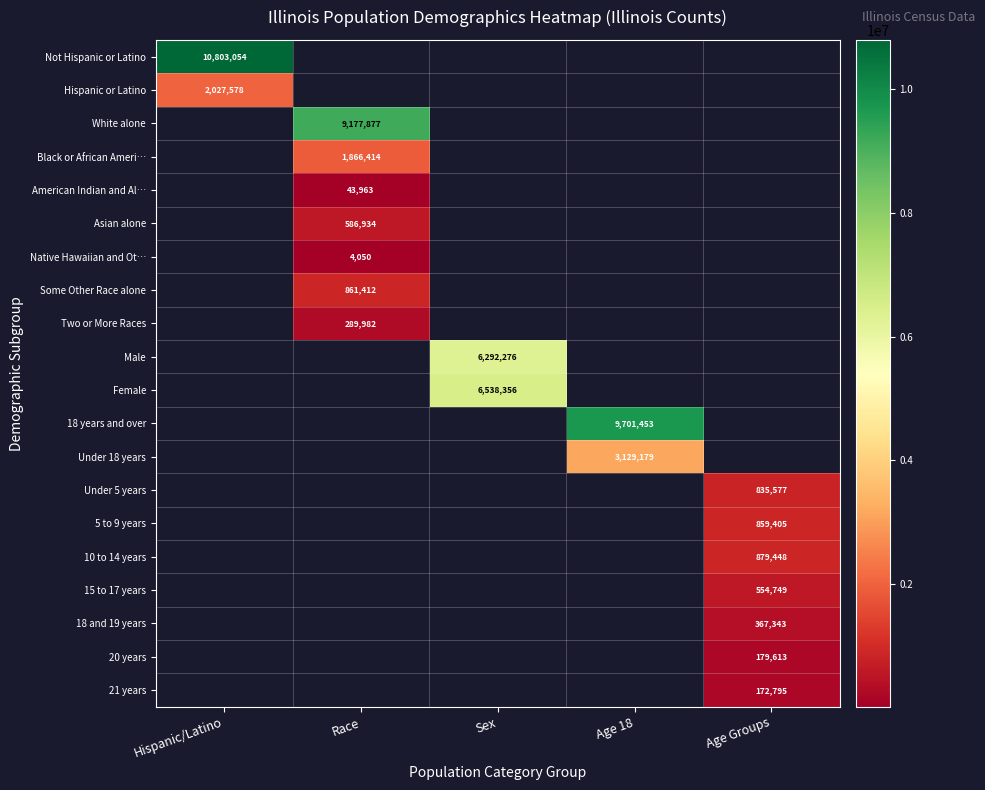

Is the value of 18 and 19 years at Age Groups greater than the value of American Indian and Al… at Race?

Yes